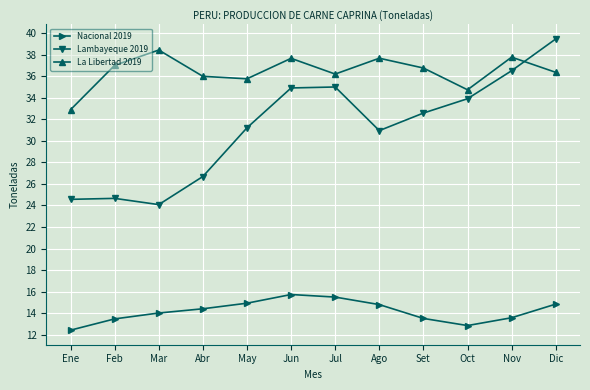

At which category is the sum across all series the highest?

Dic